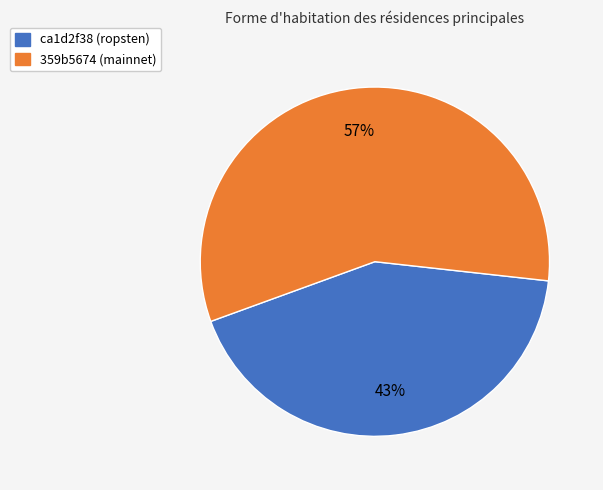

To the nearest percent, what is the average slice percentage?

50%